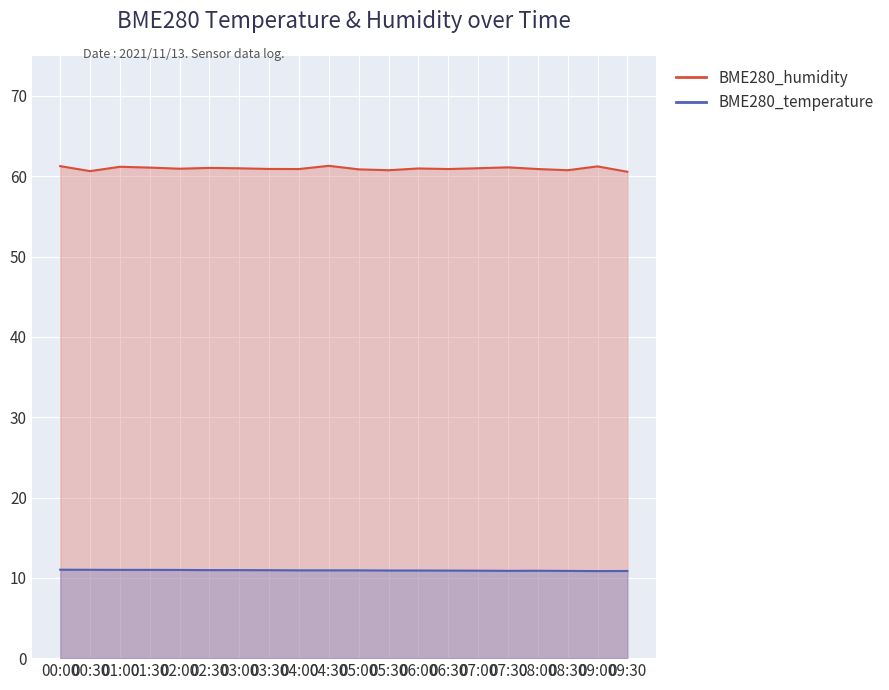

At which category is the sum across all series the highest?

00:00